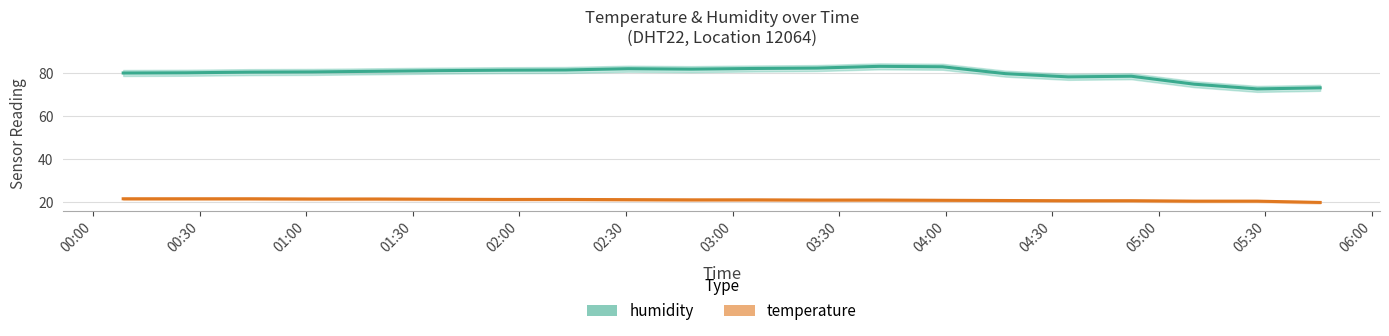

What are all the series names shown in the legend?

humidity, temperature